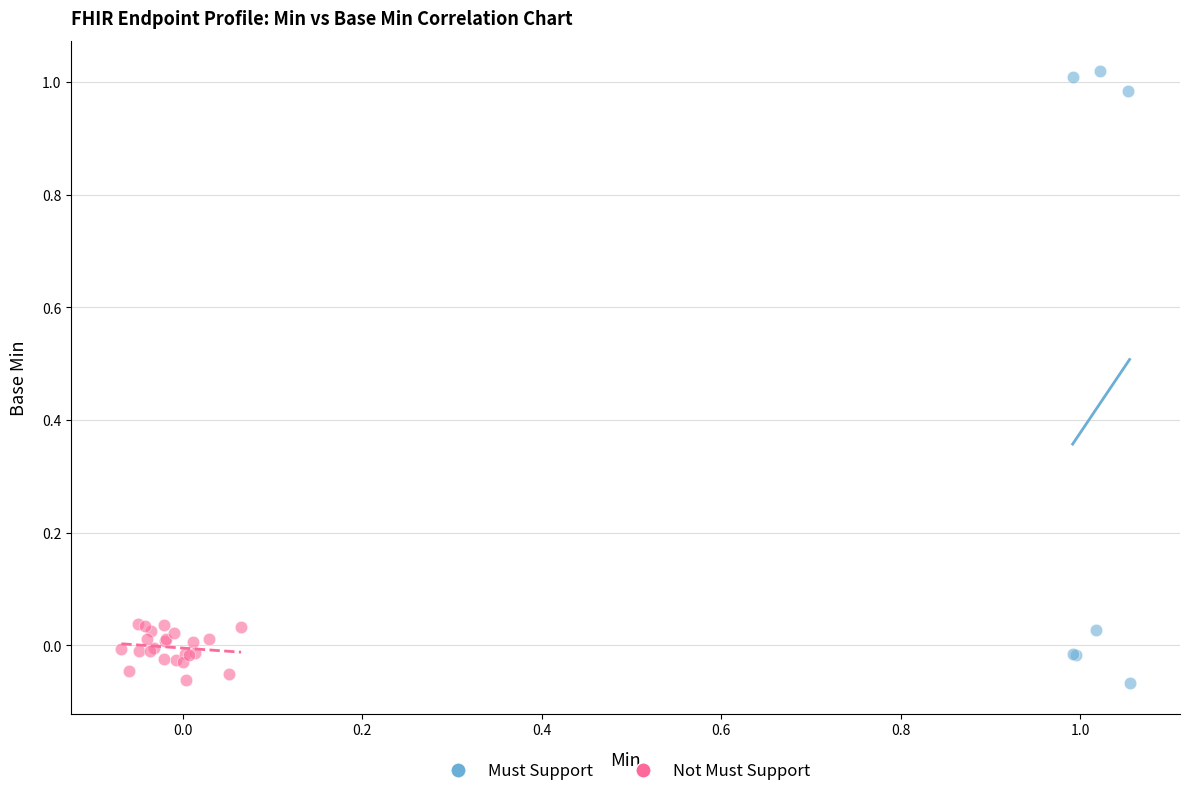

Which series has the largest Y range (max minus min)?

Must Support